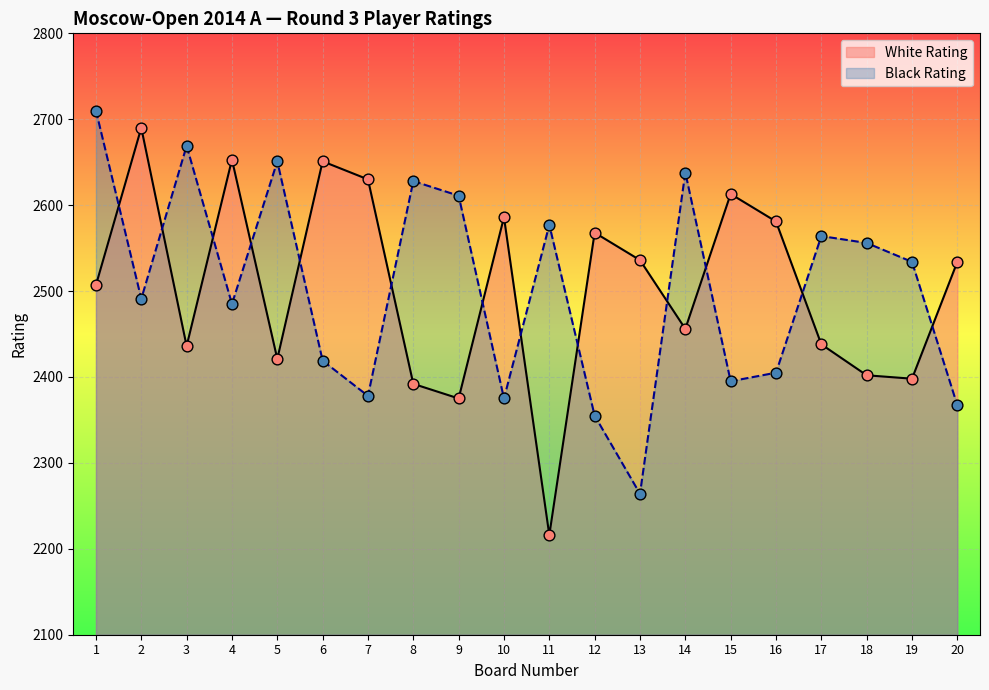

Which series reaches the maximum Y coordinate?

Black Rating